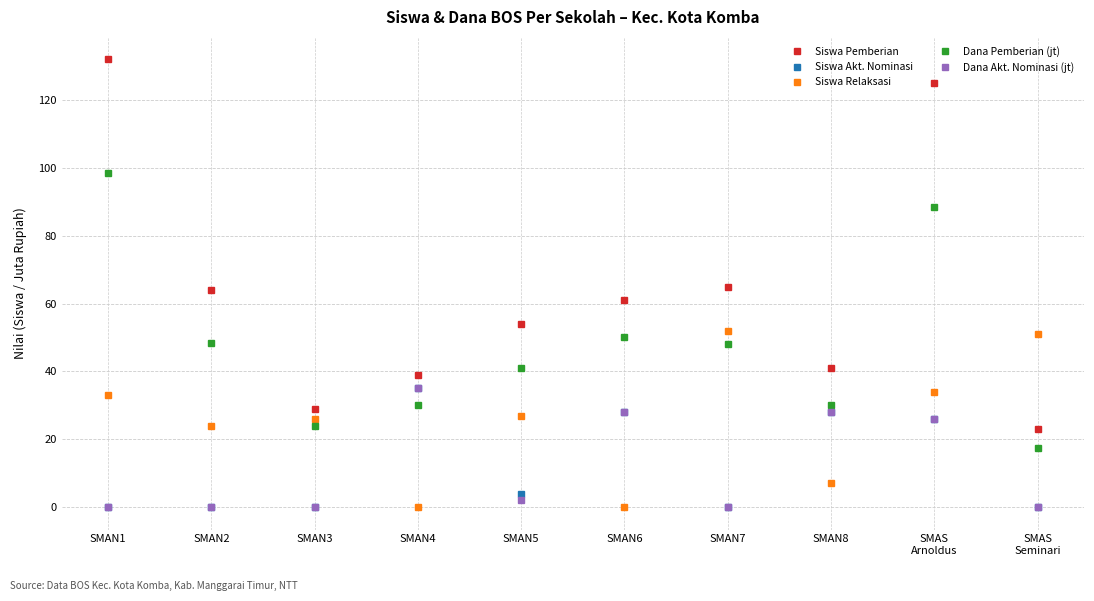

What position from the left is SMAN5?

5